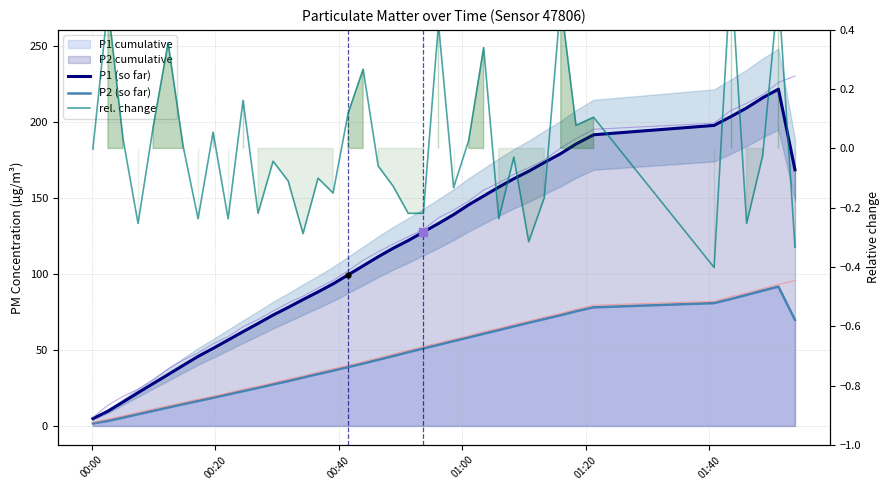

What is the lowest value of the P2 raw series?

2.2